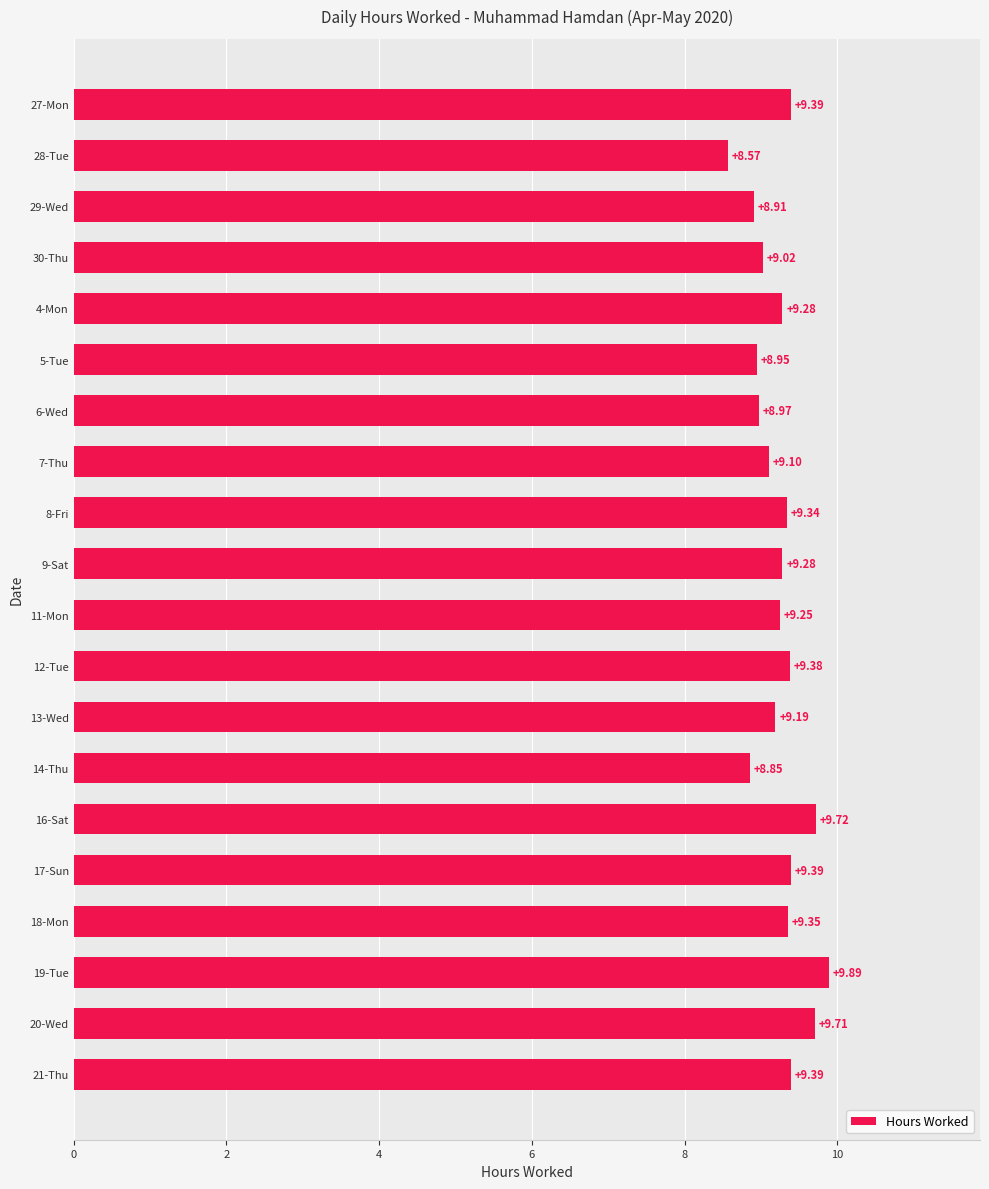

Approximately how many times larger is the value at 30-Thu compared to 13-Wed?

1.0